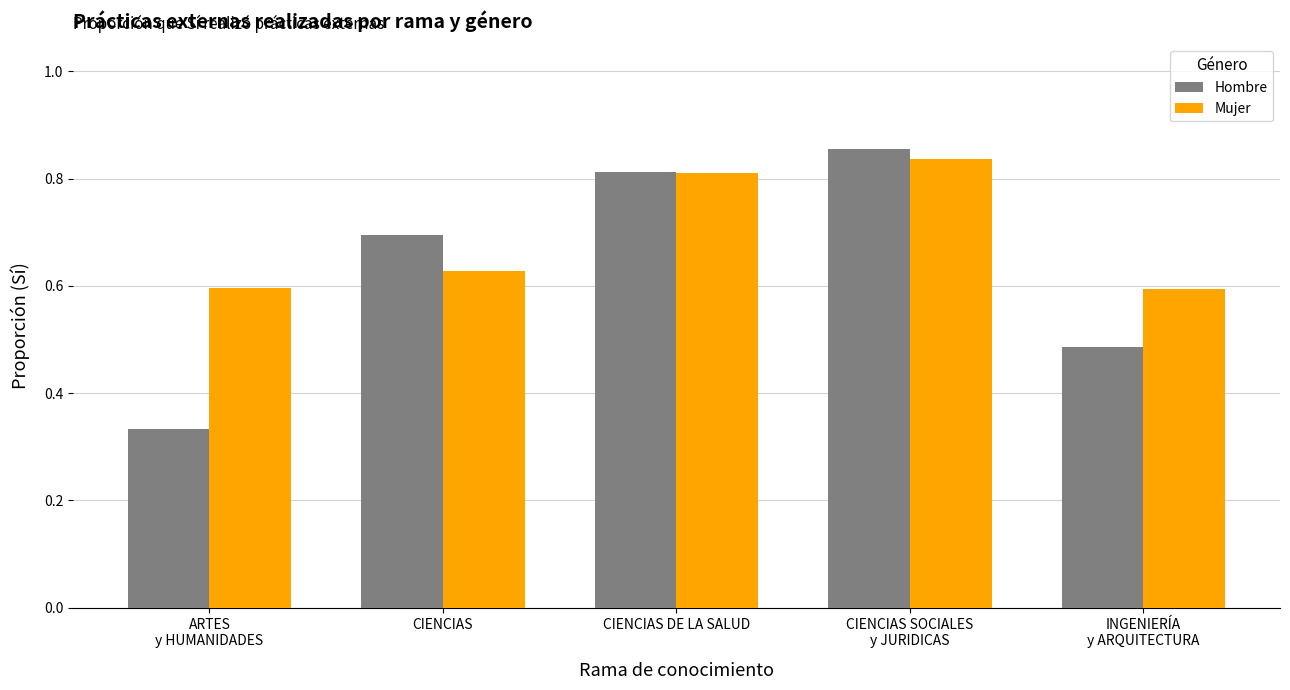

What is the average value of the Mujer series?

0.7